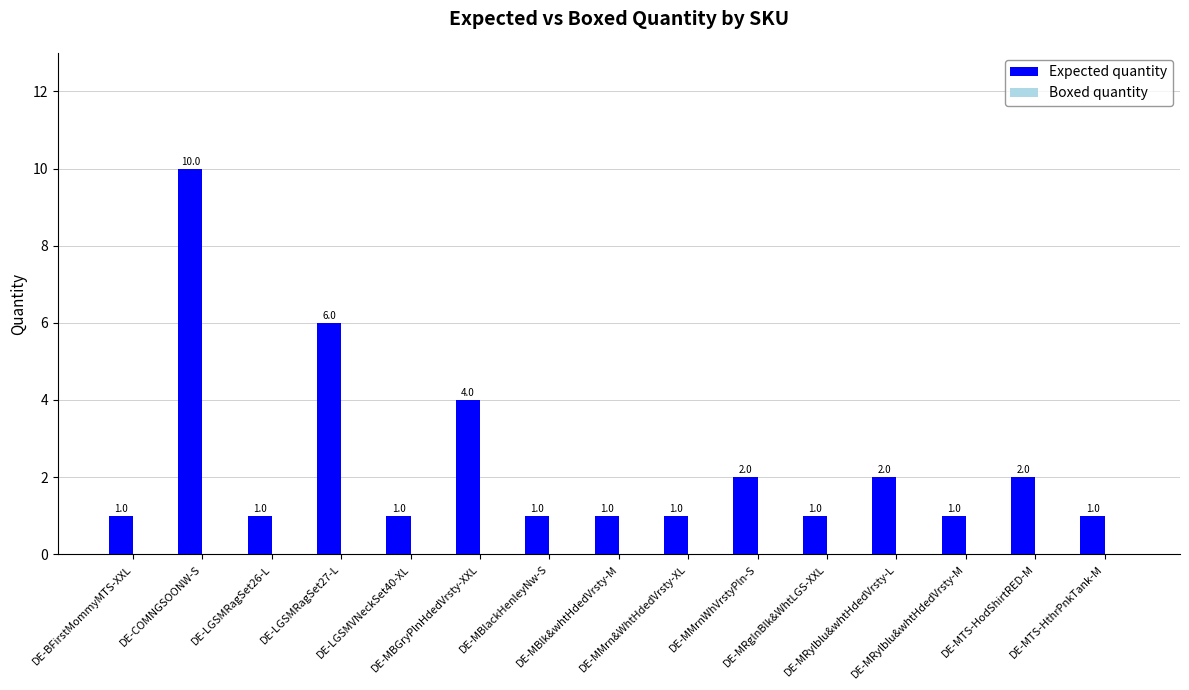

What is the greatest value displayed?

10